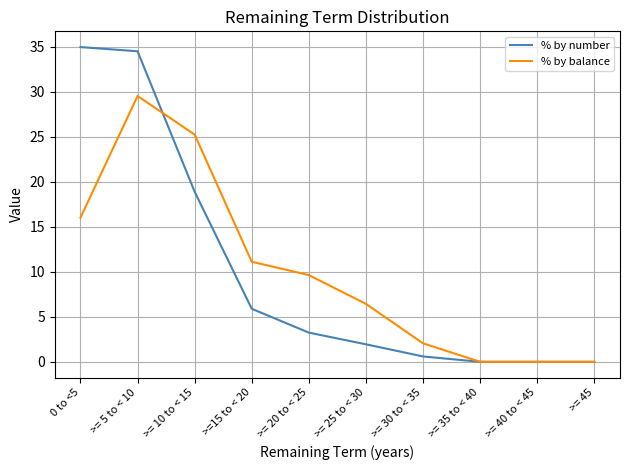

Reading left to right, list all the values displayed in this chart.

% by number: 35.0	34.5	18.9	5.9	3.2	1.9	0.6	0.0	0.0	0.0
% by balance: 16.0	29.5	25.2	11.1	9.6	6.4	2.1	0.0	0.0	0.0